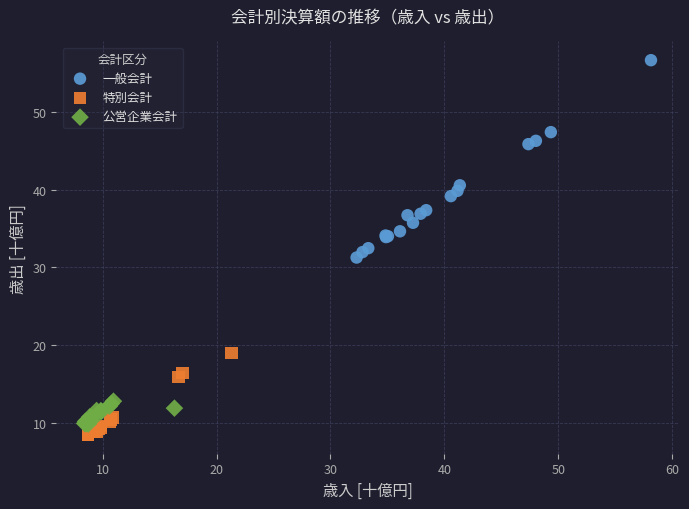

Which series has the widest spread of Y values?

一般会計